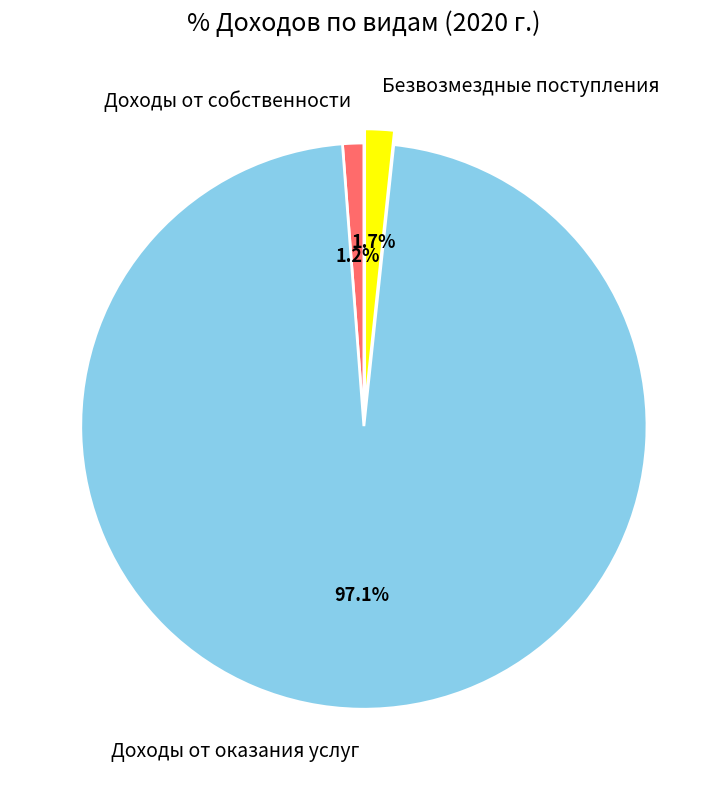

Does Доходы от оказания услуг represent more than half of the total?

Yes